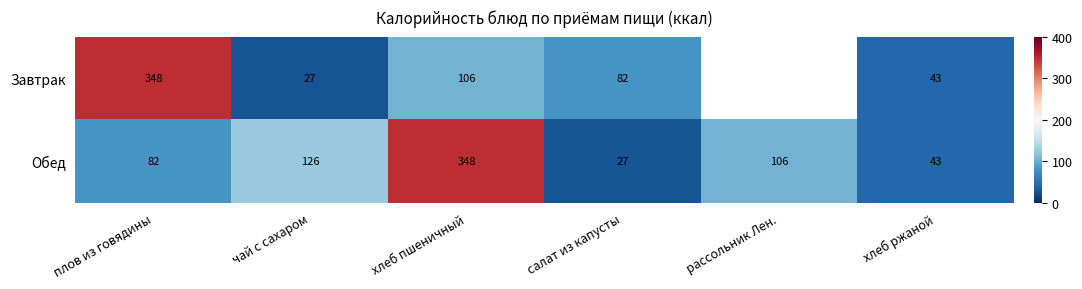

Where is Обед nearest to the value 187?

чай с сахаром